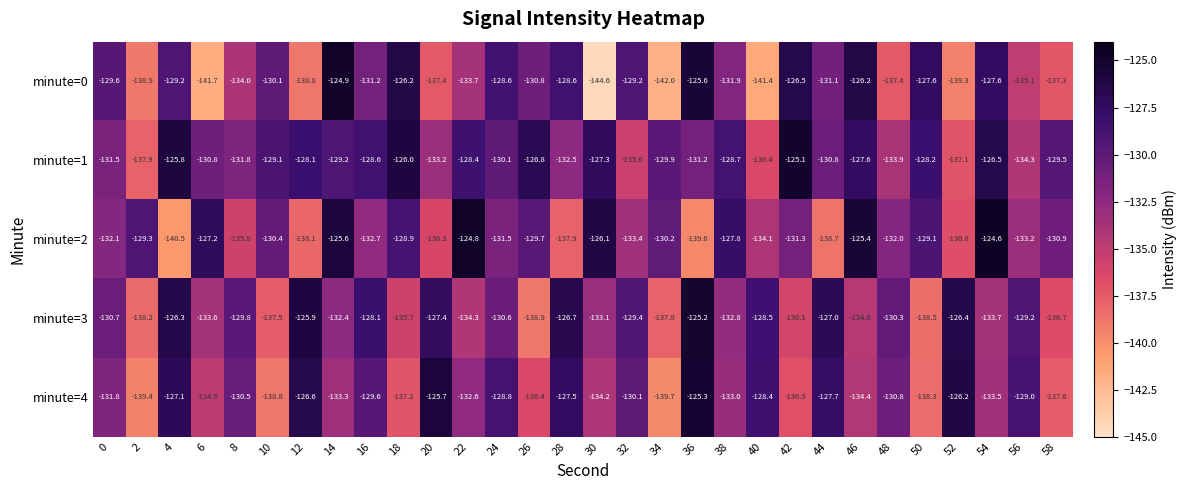

What is the difference between the maximum and minimum values in the minute=3 series?

13.7